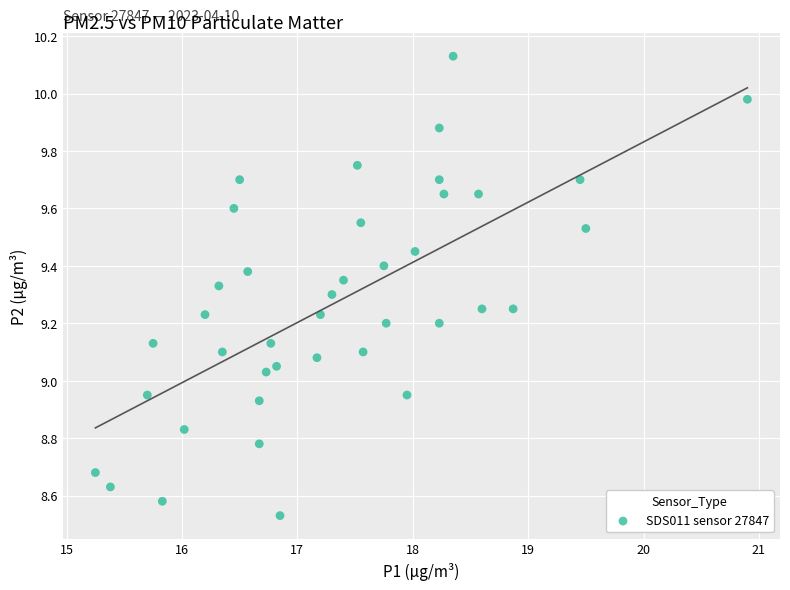

What is the range of X values (max minus min)?

5.6